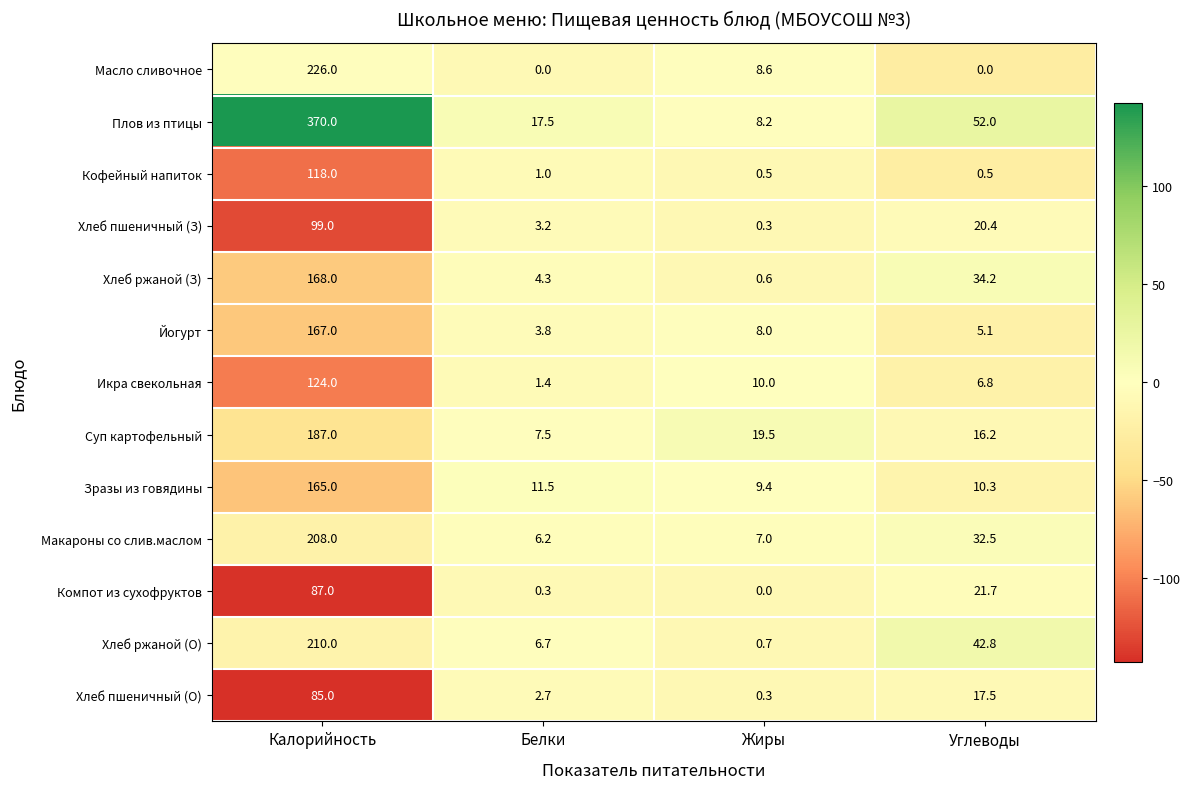

Which label corresponds to the largest value in the chart?

Калорийность